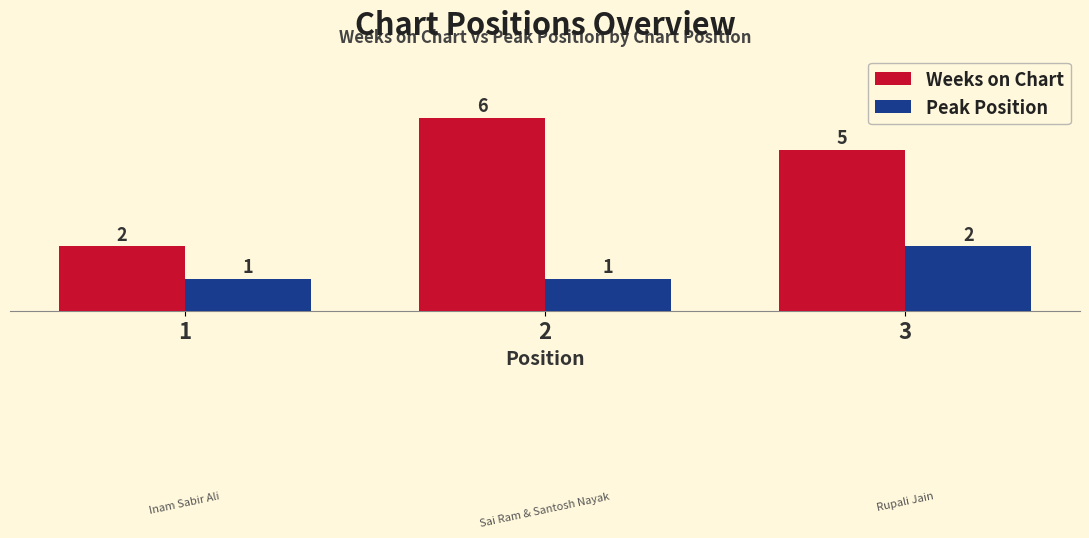

What is the average value of the Weeks on Chart series?

4